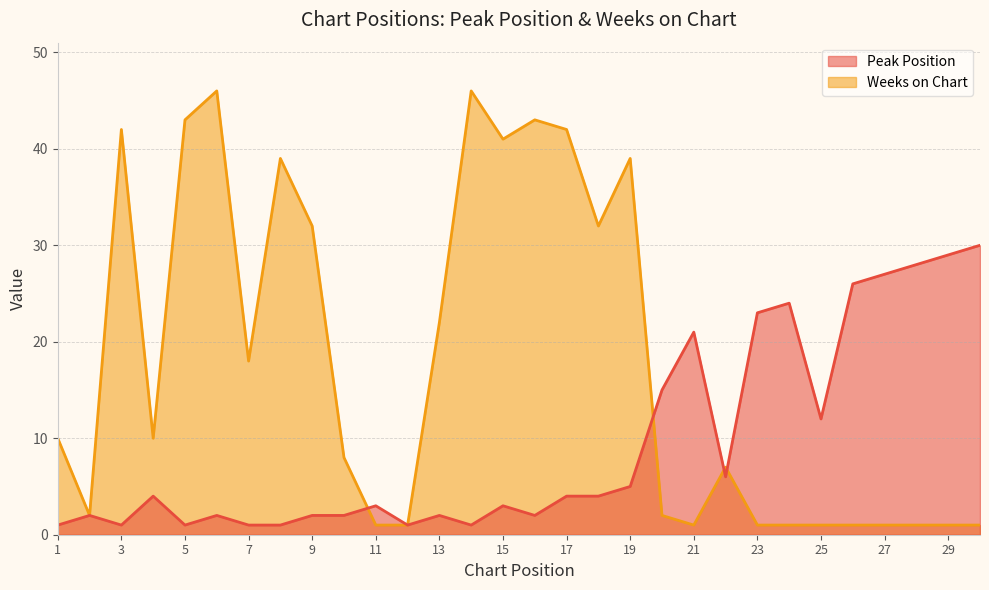

What is the average value of the Peak Position series?

9